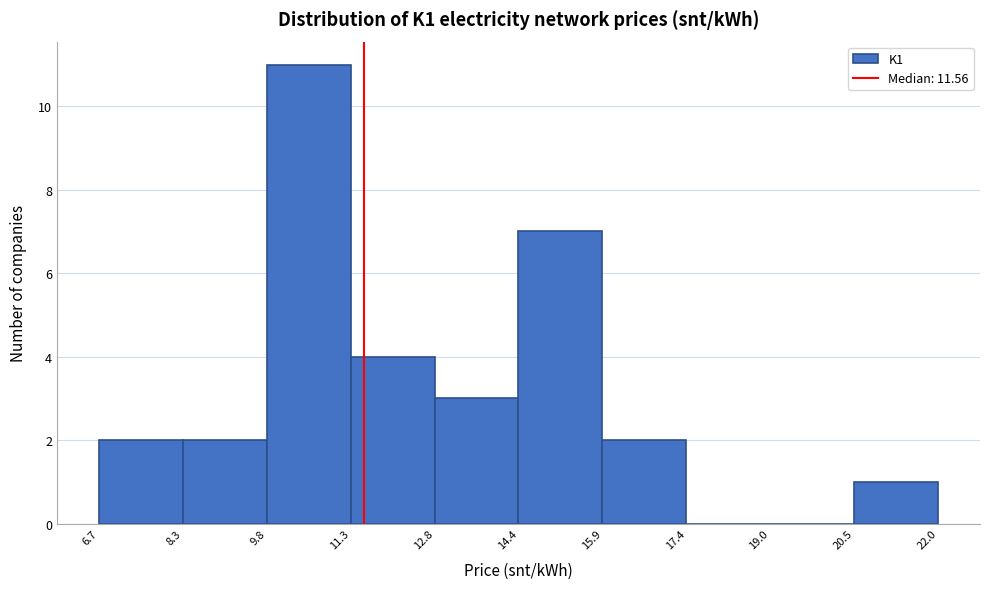

What is the height of the bar covering 9.8 to 11.3 on the x-axis? The values are not printed on the chart, so give them approximately, as read against the axis.

11